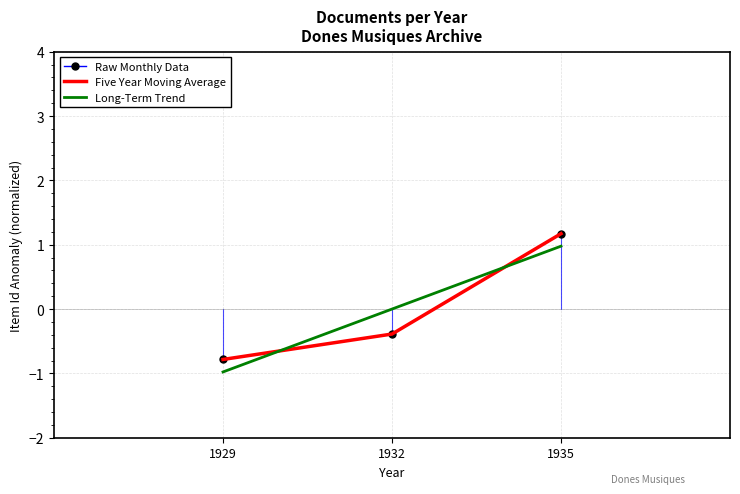

Which series has the largest total across all categories?

Raw Monthly Data